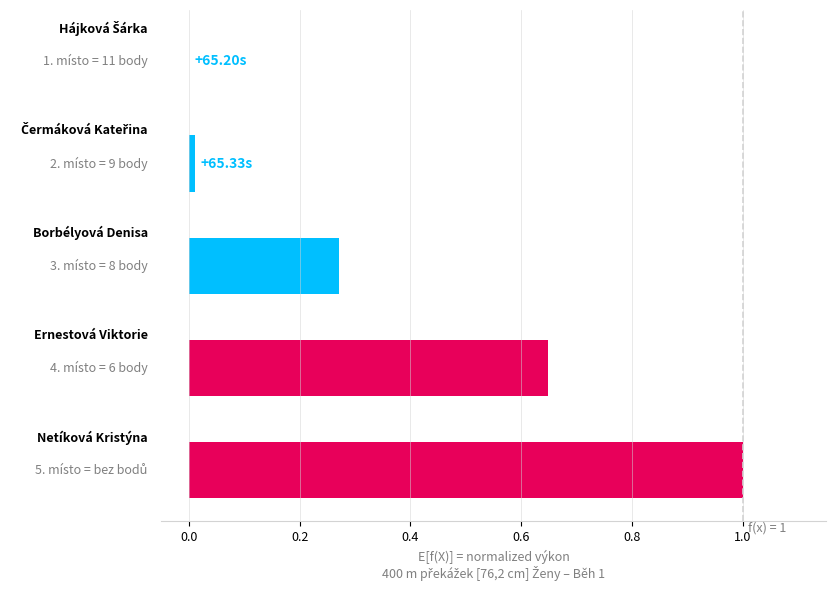

What is the sum of all values?

1.9